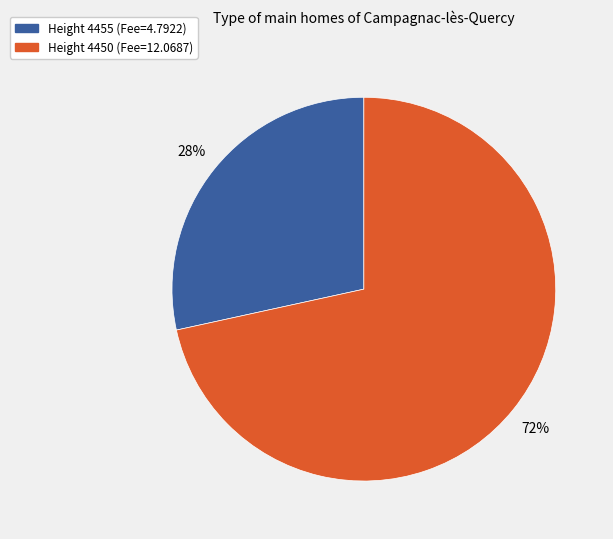

How many slices are in this pie chart?

2